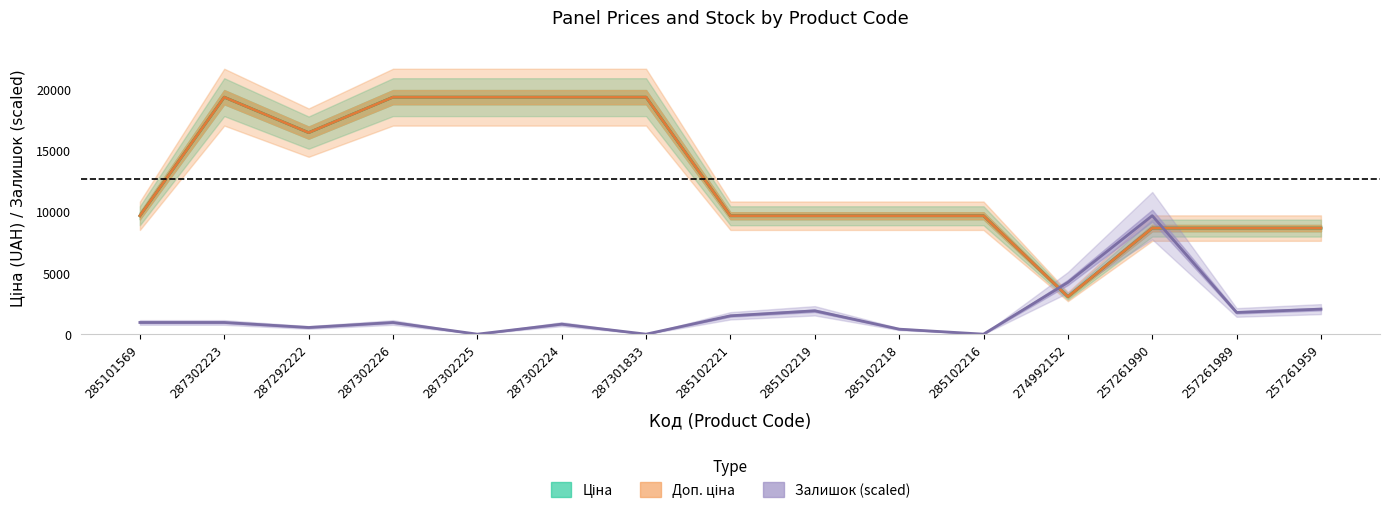

At which category does Ціна reach its first local valley?

287292222